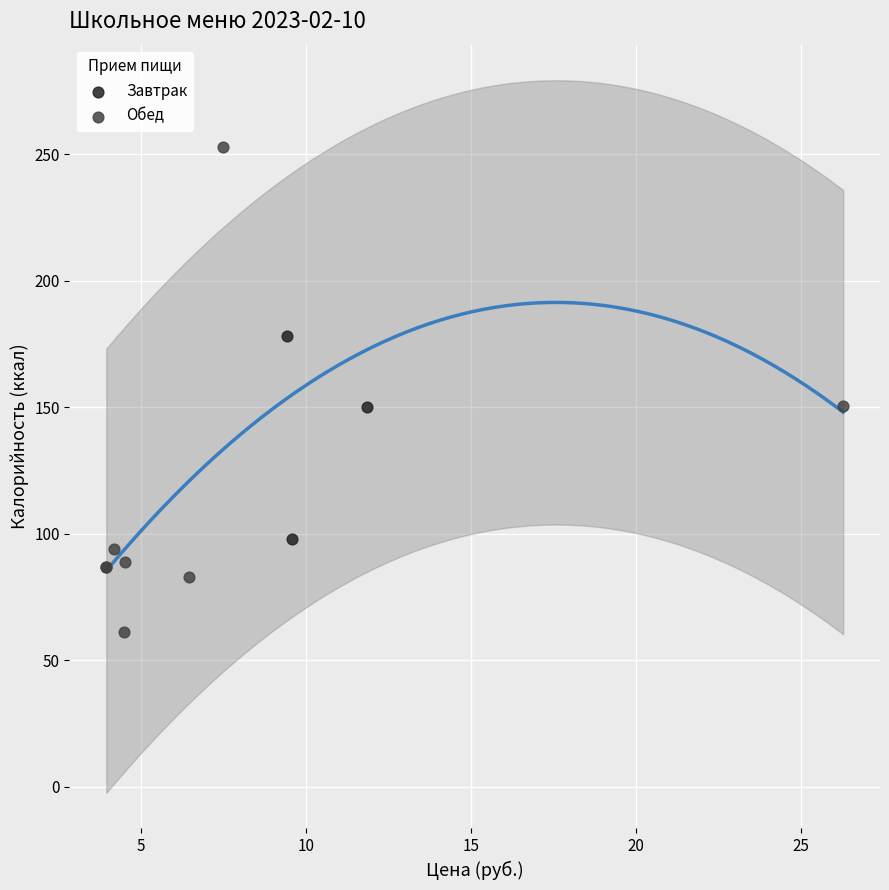

Which series reaches the maximum Y coordinate?

Обед